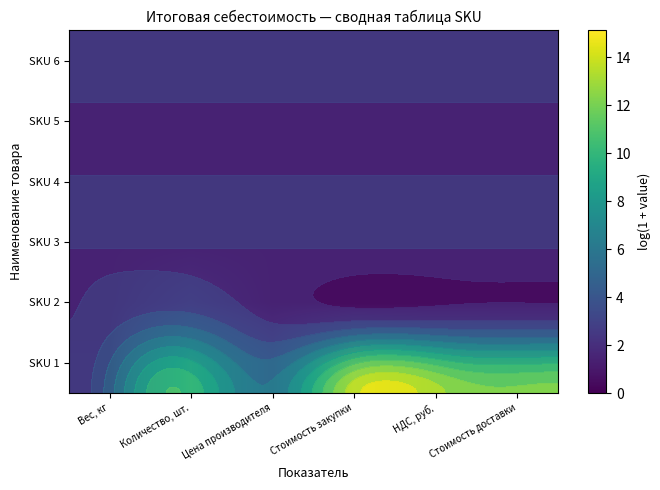

Is it true that SKU 2 equals -1.3 at Цена производителя?

False